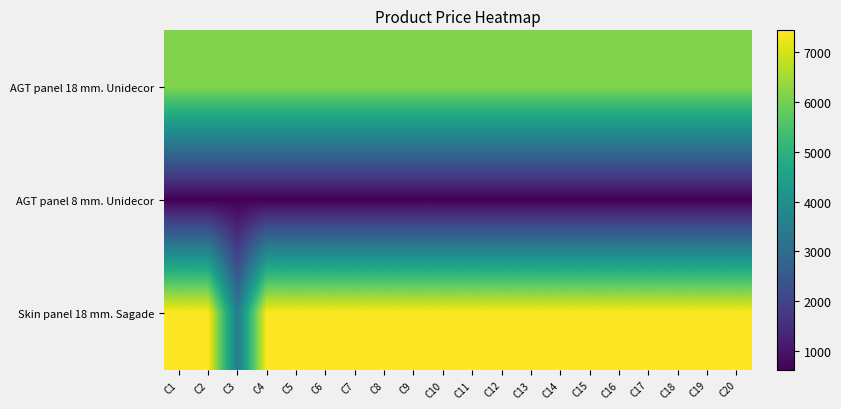

Rank the series at C2 from lowest to highest value.

AGT panel 8 mm. Unidecor, AGT panel 18 mm. Unidecor, Skin panel 18 mm. Sagade